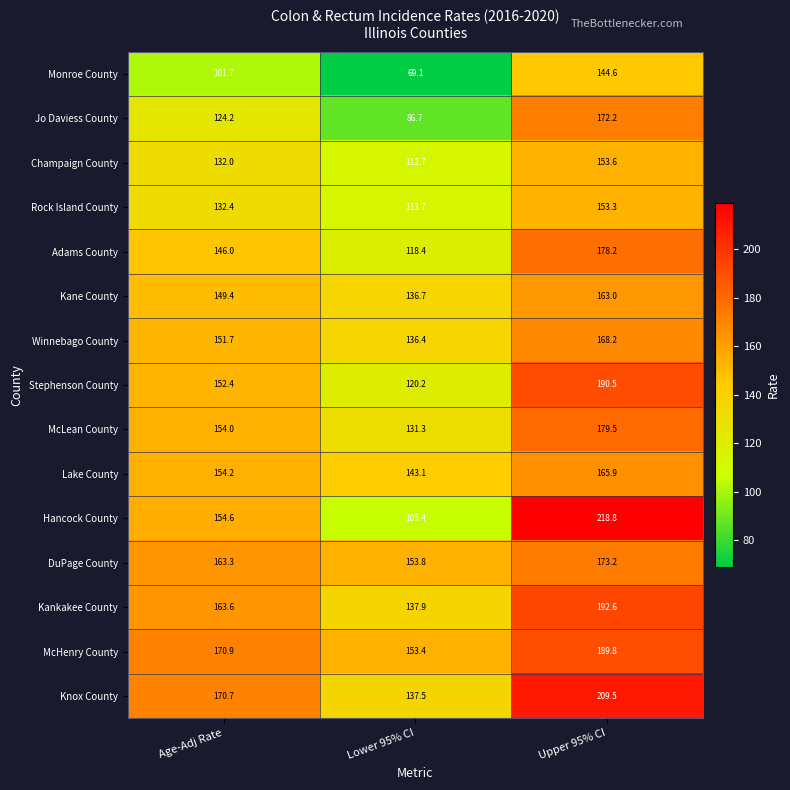

What is the spread (max minus min) of values at Age-Adj Rate?

69.2